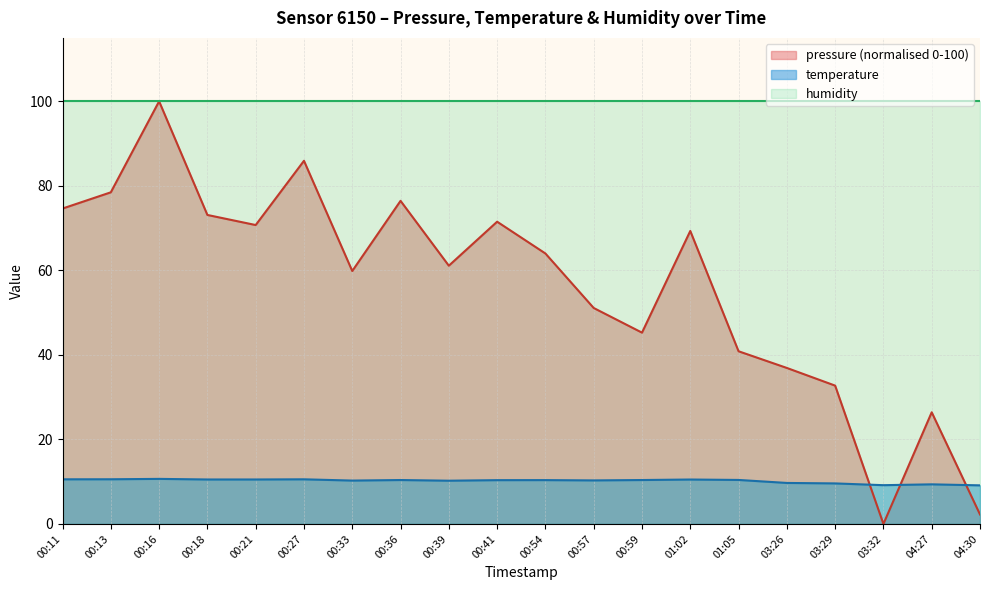

How many lines are shown in the chart?

3